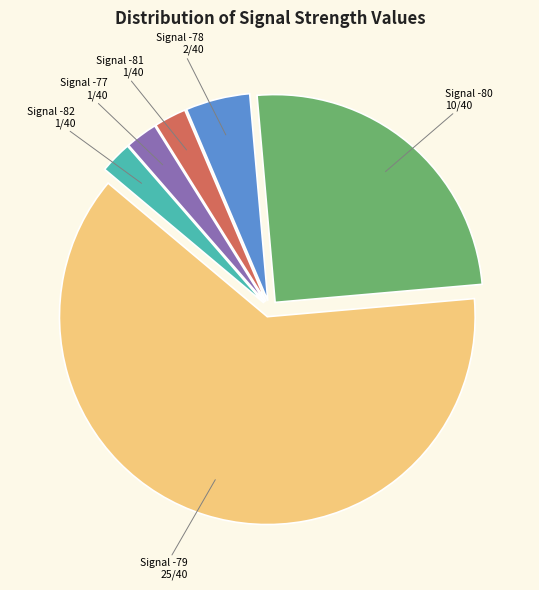

Does any single category account for the majority?

Yes